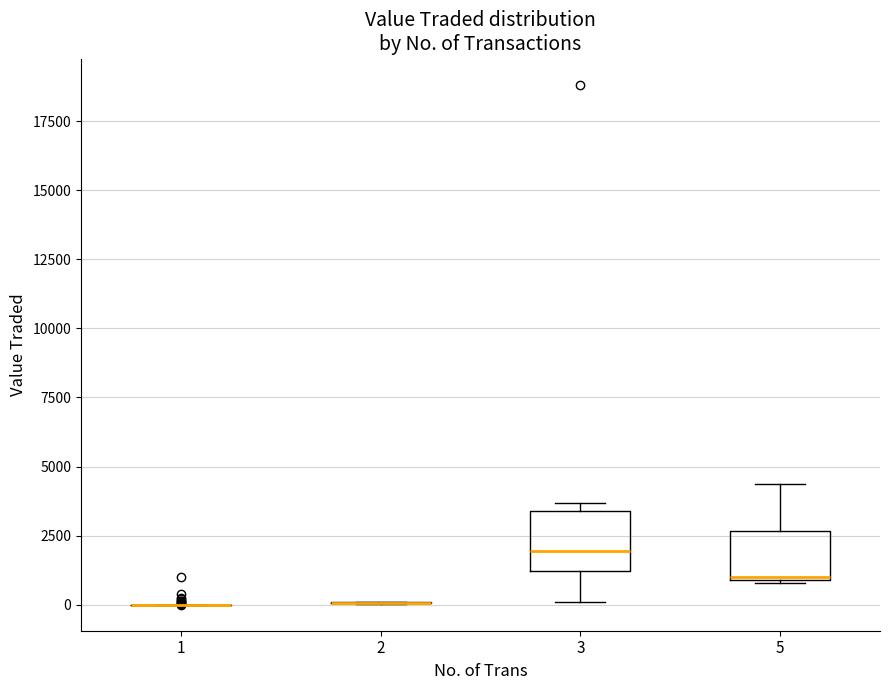

Reading left to right, read every box against the y-axis: the position of its median line, the range the box covers, and the ends of its whiskers. The values are not printed on the chart, so give them approximately, as read against the axis.

1: box collapsed to a line at 0, whiskers 0 to 0
2: box collapsed to a line at 0, whiskers 0 to 0
3: median 2000, box 1000 to 3500, whiskers 0 to 3500 (just above the box's upper edge)
5: median 1000, box 1000 to 2500, whiskers 1000 to 4500